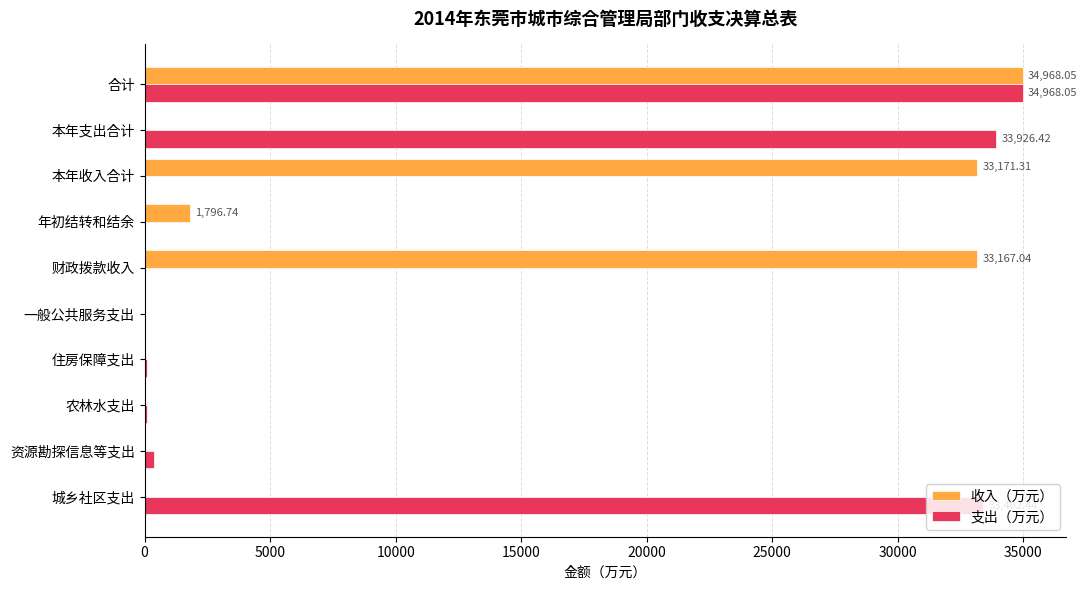

Which series changed the most between 住房保障支出 and 合计?

收入（万元）